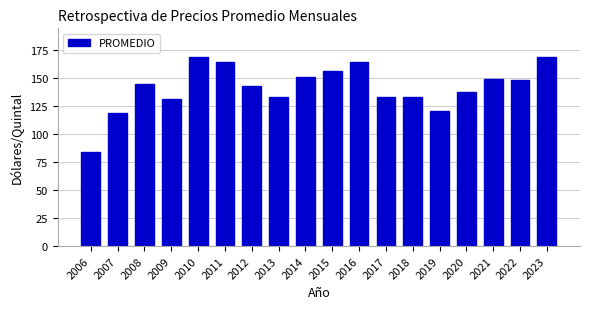

What is the average value?

141.9